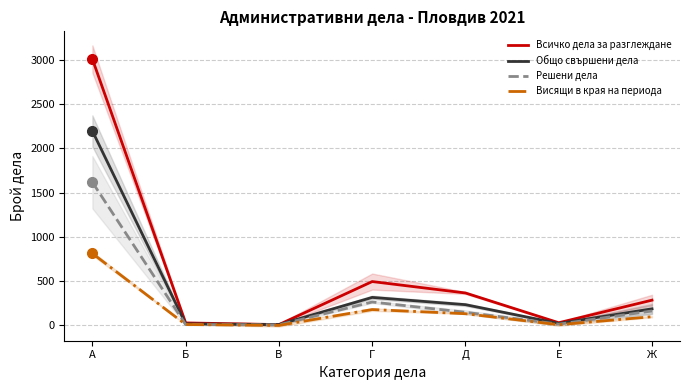

Count the number of categories in the chart.

7